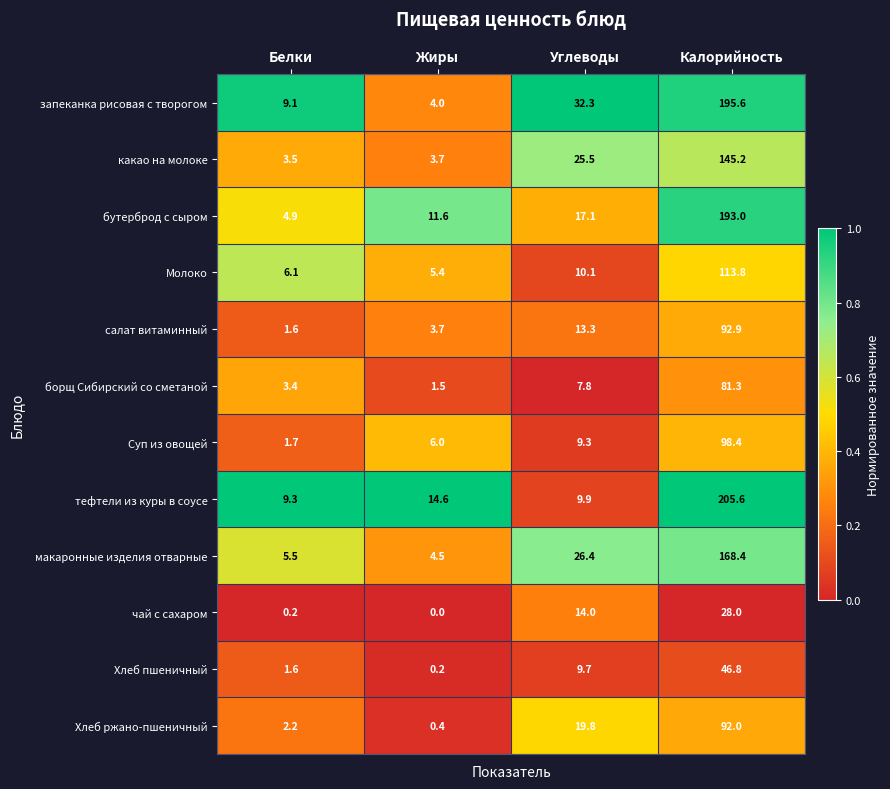

Is it true that чай с сахаром equals 28.0 at Калорийность?

True